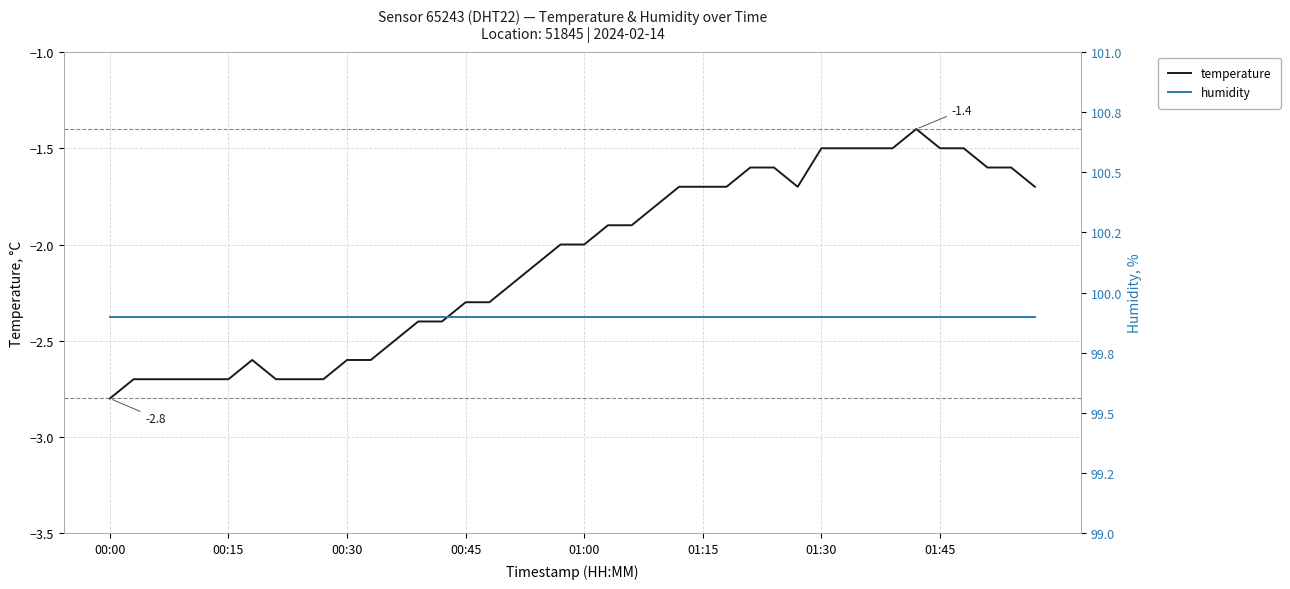

True or false: temperature has a value of -0.7 at 00:15.

False